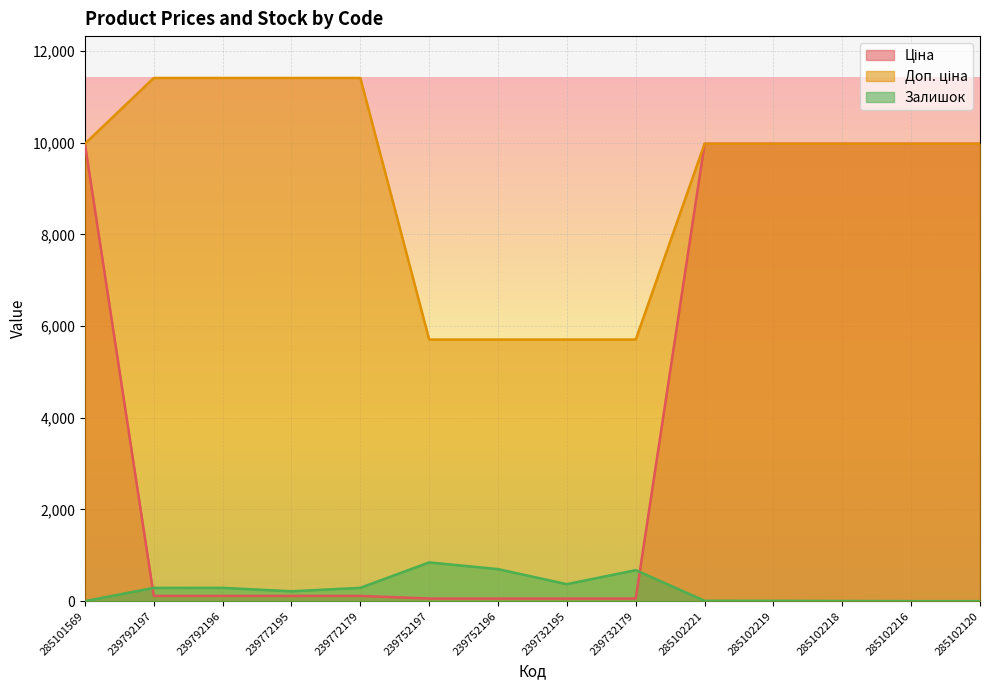

What is the label of the 14th point from the right?

285101569